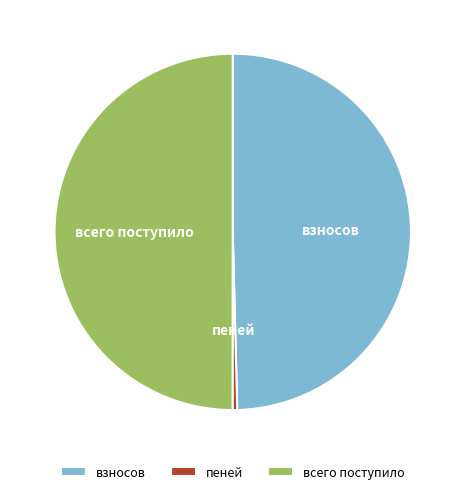

What is the smallest slice in the pie chart?

пеней